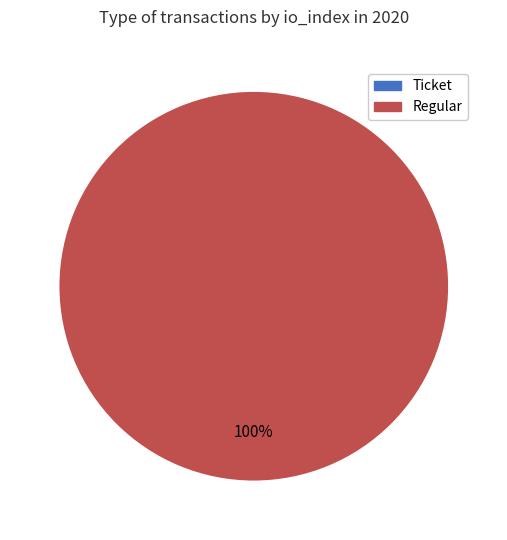

Does Regular account for over 50% of the chart?

Yes